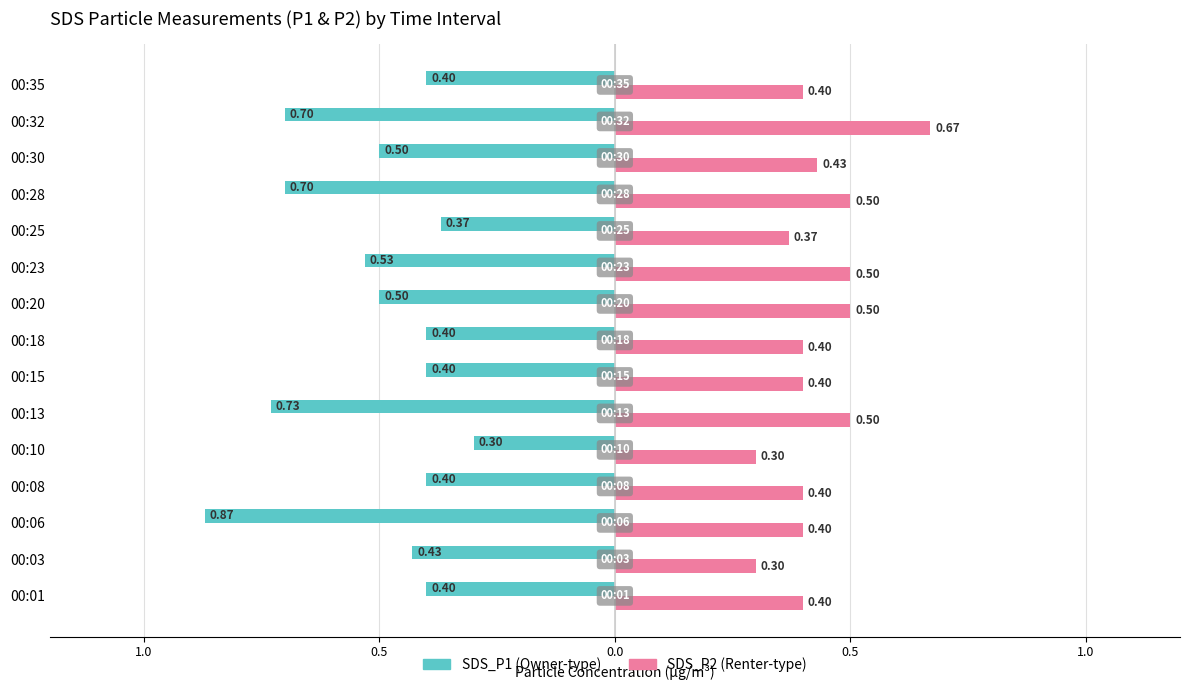

How many data points does each series have?

15